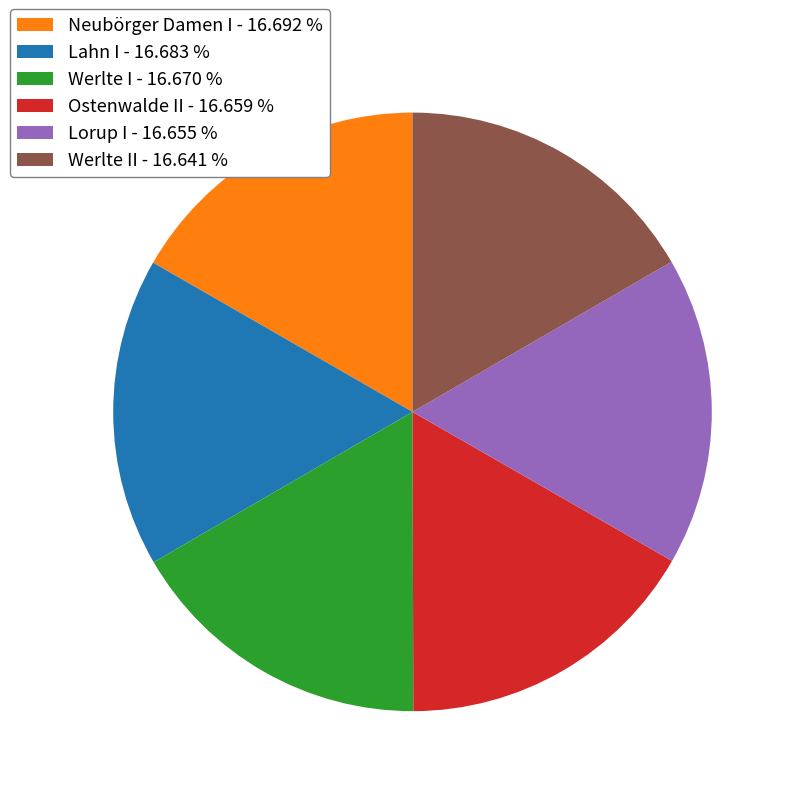

Is the sum of Ostenwalde II - 16.659 % and Lorup I - 16.655 % greater than half?

No